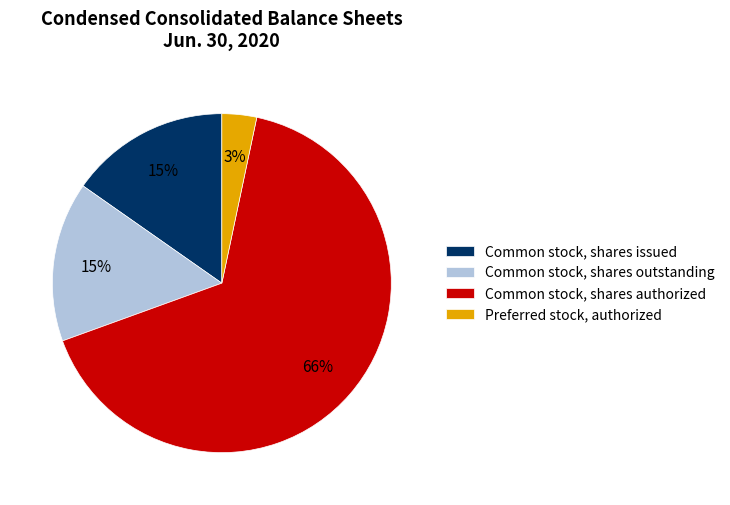

Is it true that Common stock, shares outstanding is 1% of the pie?

False